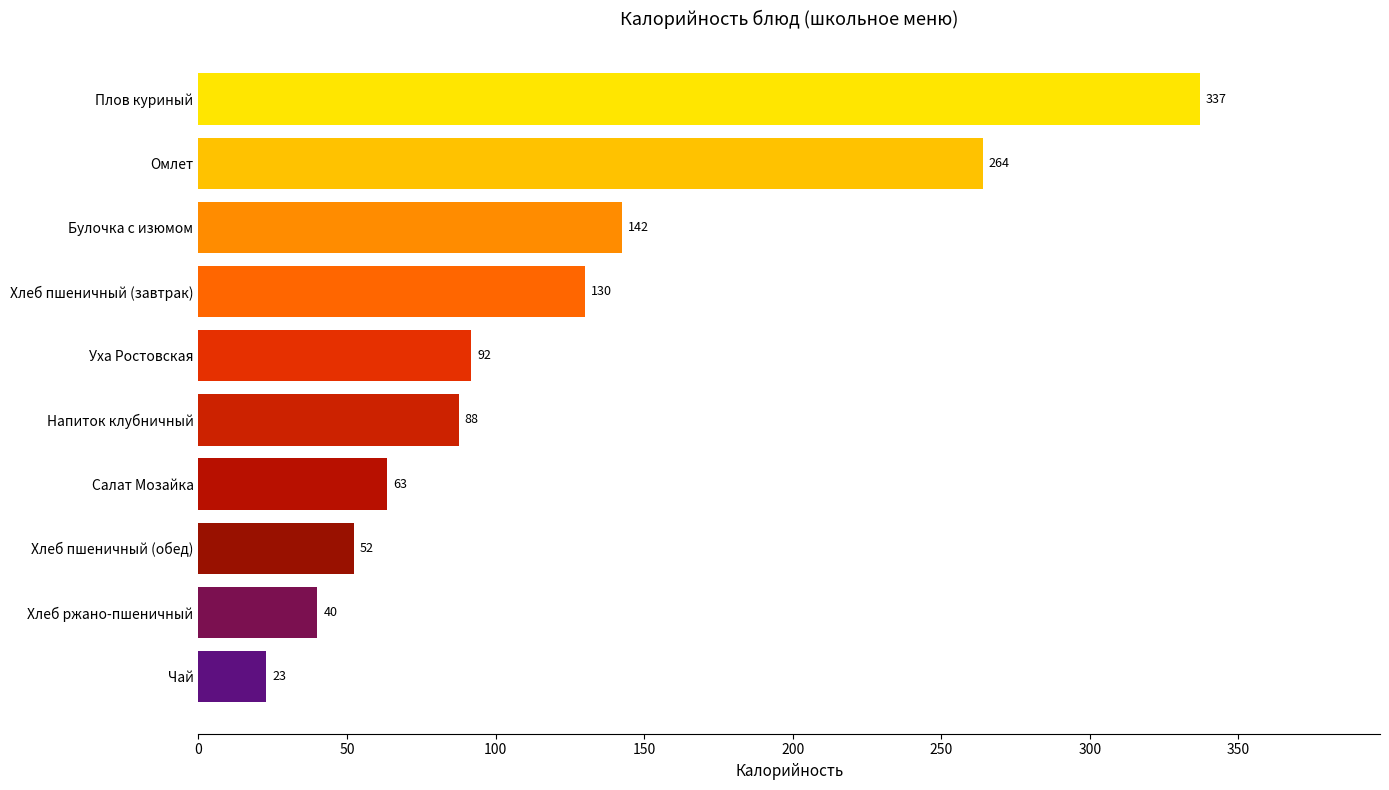

At which label is the value closest to 179?

Булочка с изюмом